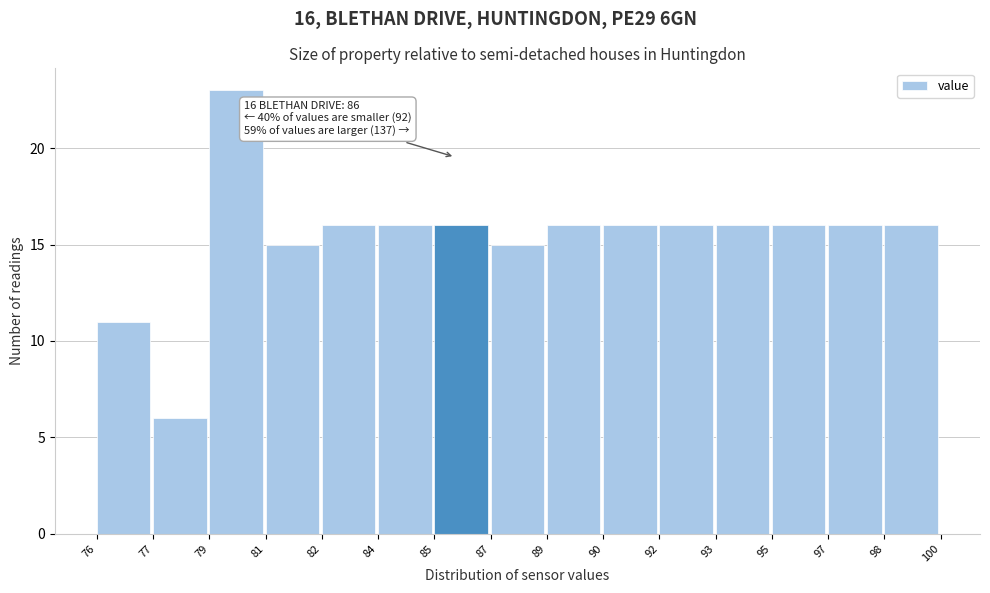

Reading left to right, what are all the values shown in this chart?

76=11	77=6	79=23	81=15	82=16	84=16	85=16	87=15	89=16	90=16	92=16	93=16	95=16	97=16	98=16